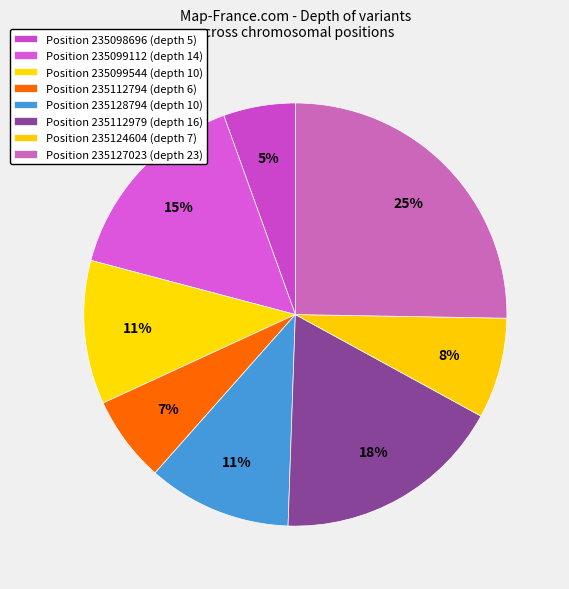

What is the smallest slice in the pie chart?

235098696